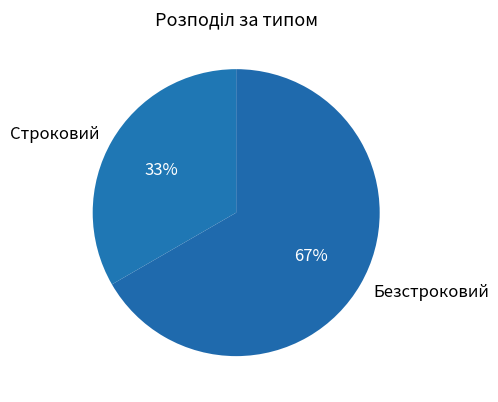

To the nearest percent, what is the combined percentage of Безстроковий and Строковий?

100%